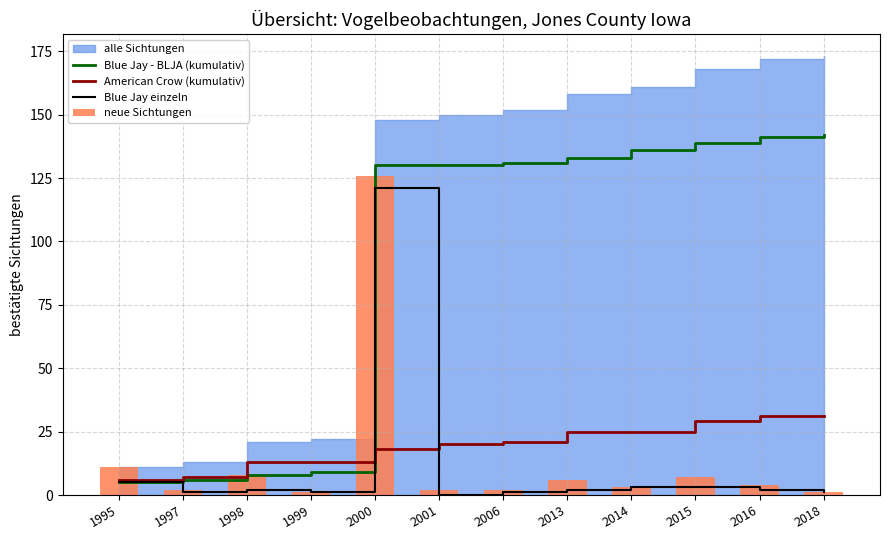

Is it true that Blue Jay - BLJA (kumulativ) equals 130 at 2000?

True